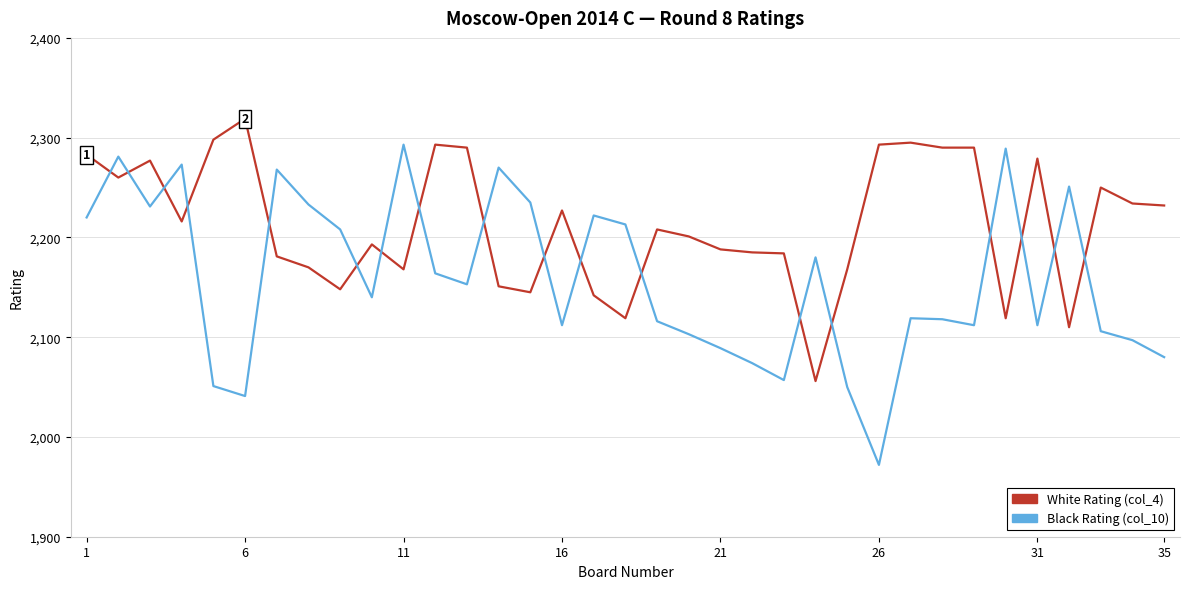

True or false: Black Rating (col_10) and White Rating (col_4) intersect in this chart.

True